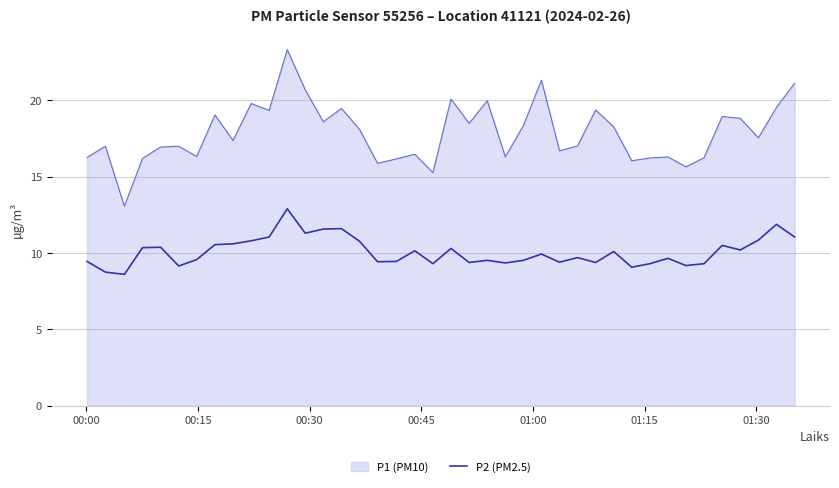

True or false: P2 (PM2.5) and P1 (PM10) intersect in this chart.

False